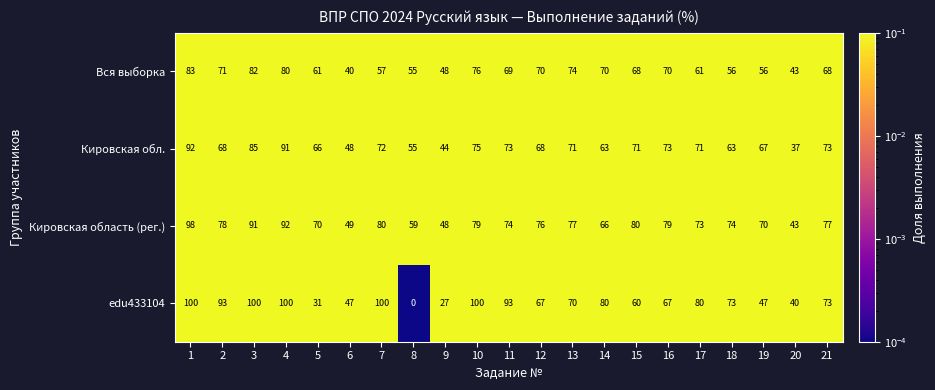

Is it true that Кировская обл. equals 109 at 10?

False